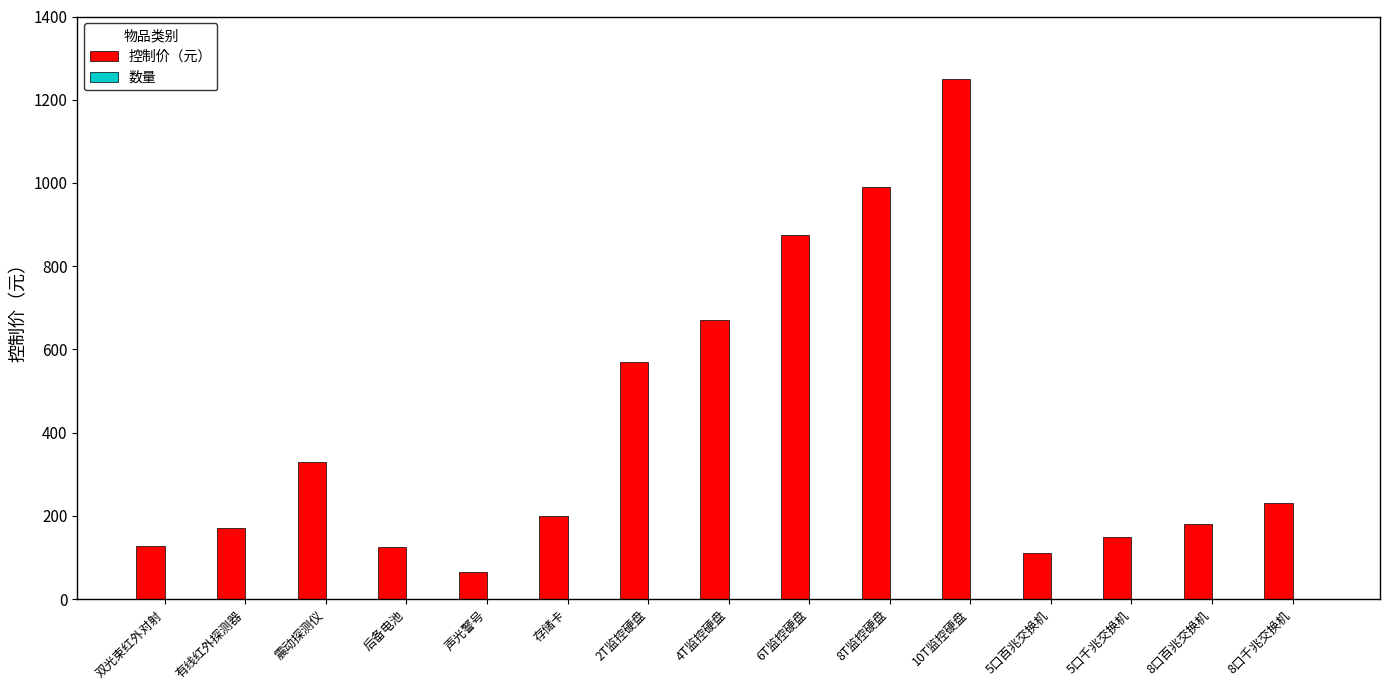

At which category is the sum across all series the highest?

10T监控硬盘